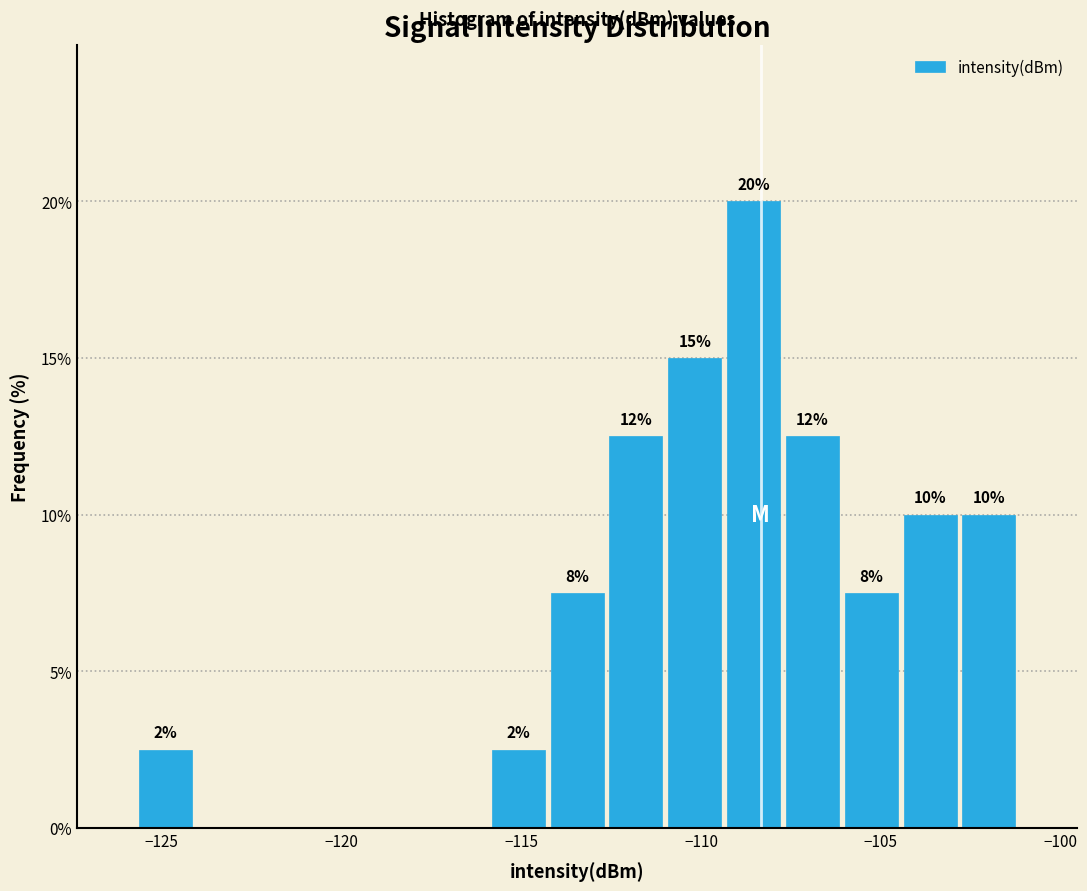

Read against the x-axis, roughly where is the centre of the tallest bar?

-108.5